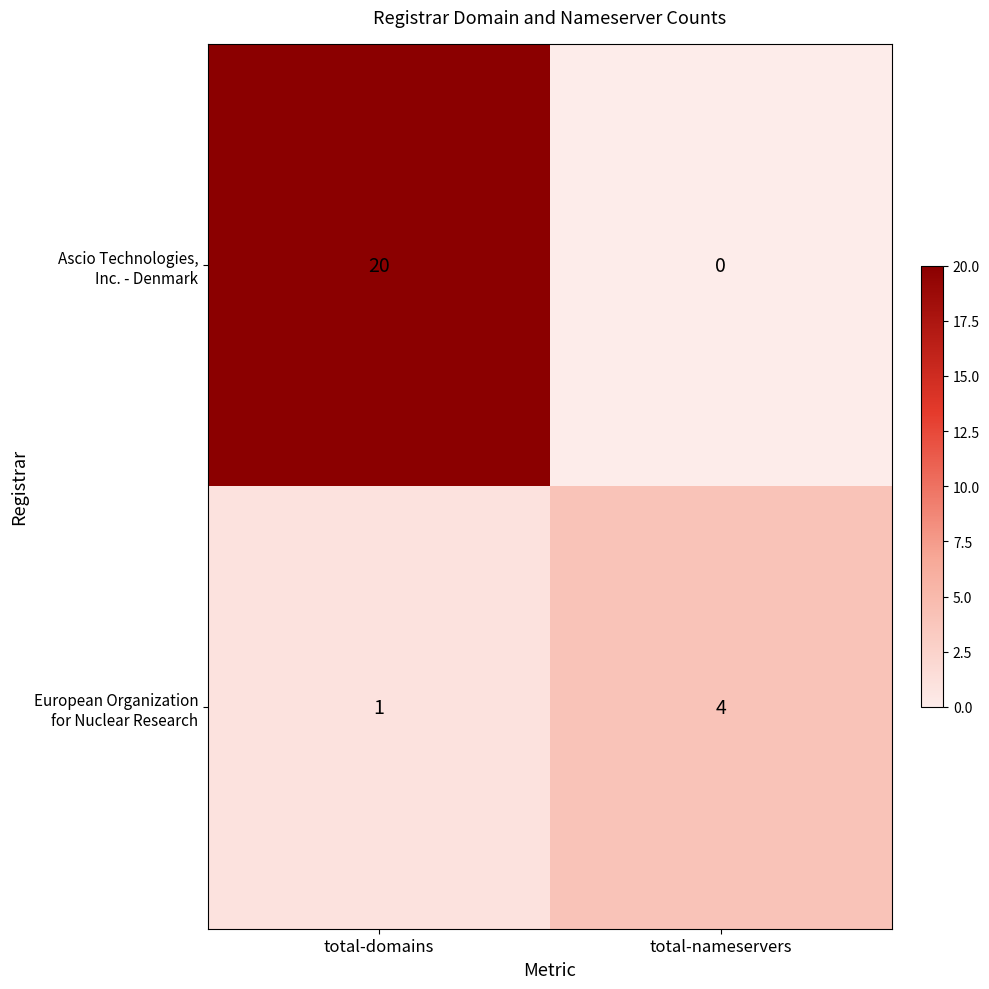

What is the total value across all series at total-domains?

21